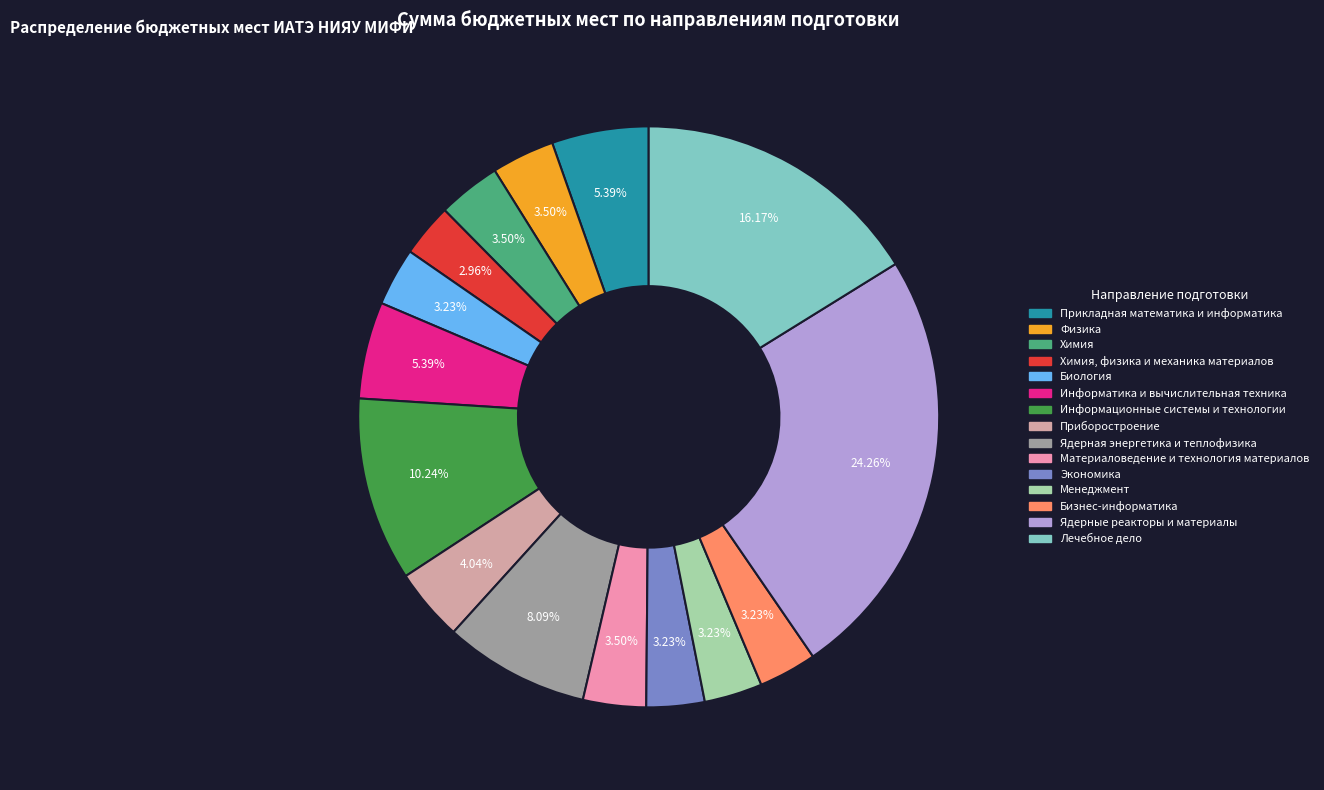

Is there a majority slice in this chart?

No